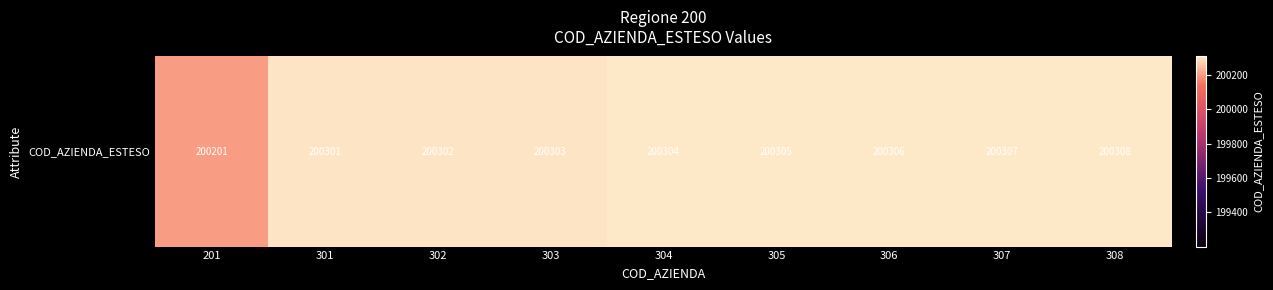

List the labels in order of value, largest first.

308, 307, 306, 305, 304, 303, 302, 301, 201